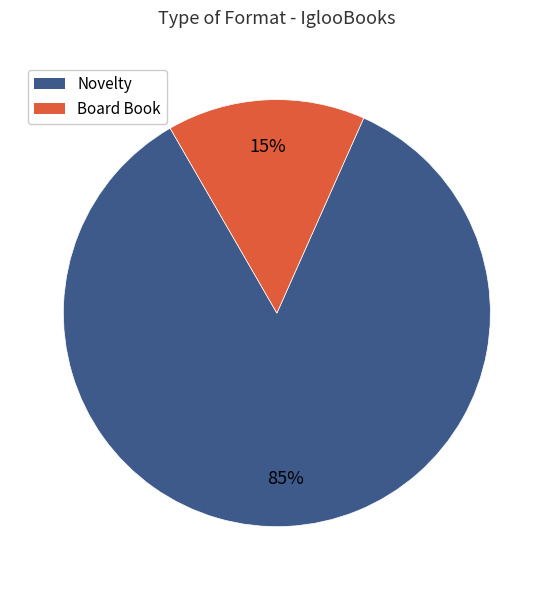

Count the number of slices in the pie.

2